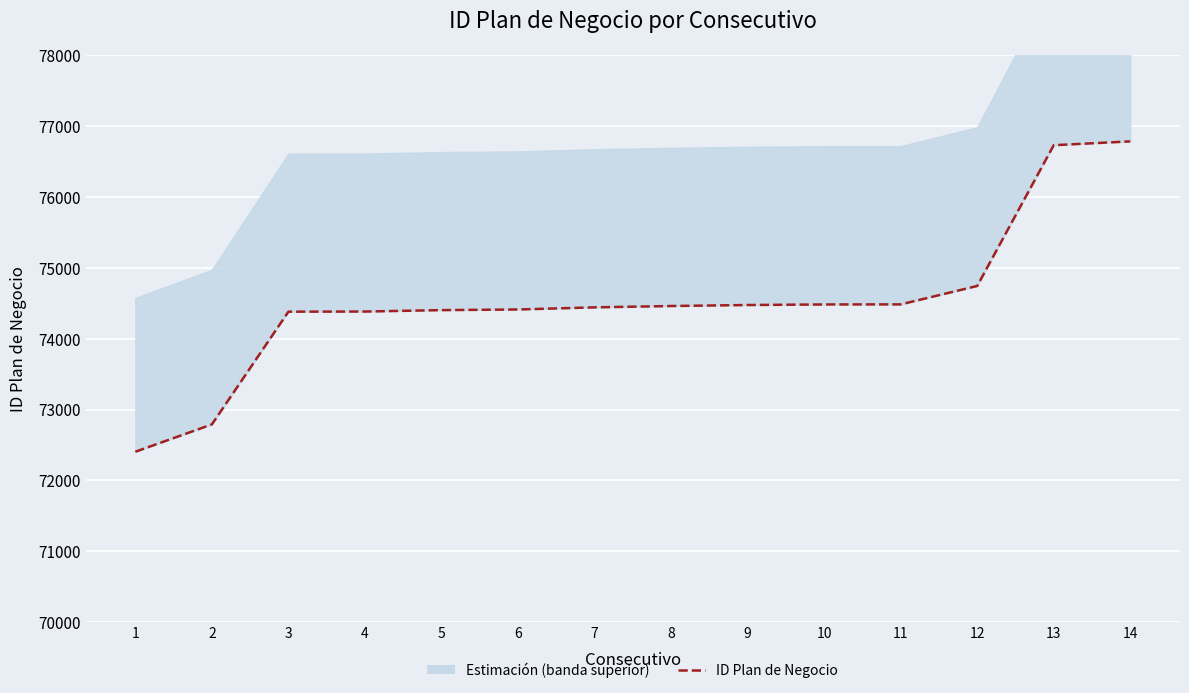

What is the sum of the values at 4 and 8?

148846